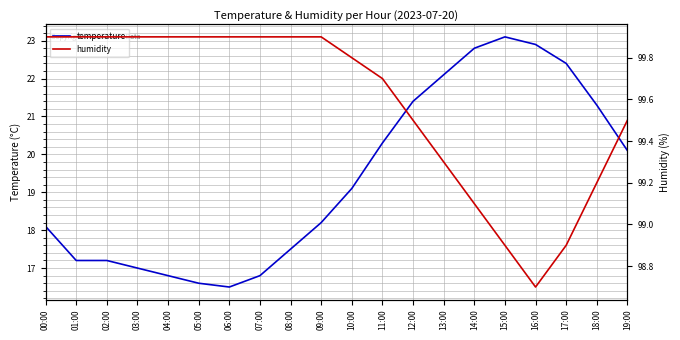

What is the spread (max minus min) of values at 07:00?

83.1